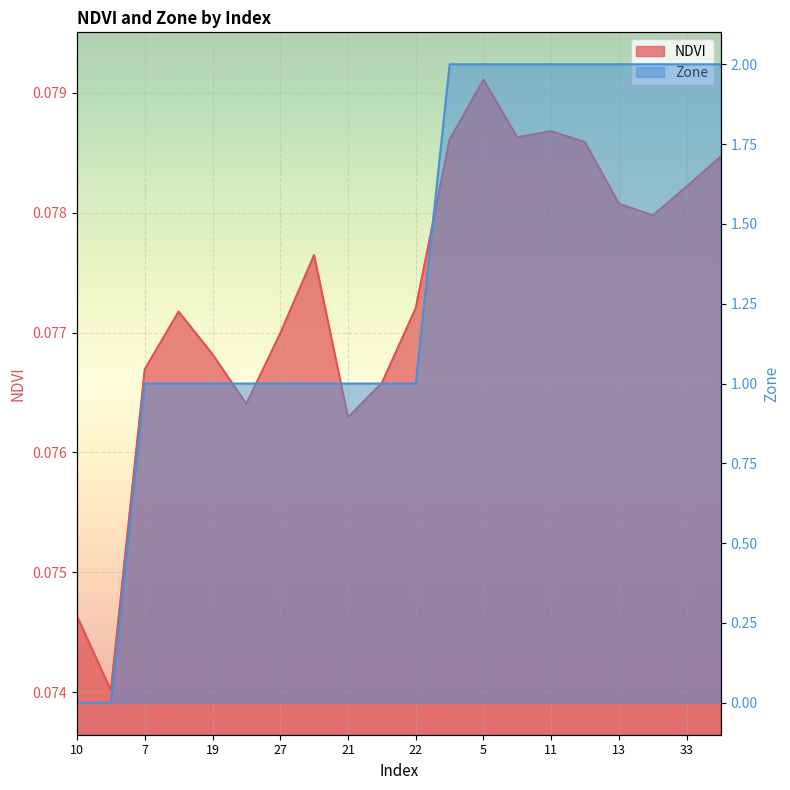

True or false: Zone and NDVI cross at least once.

True